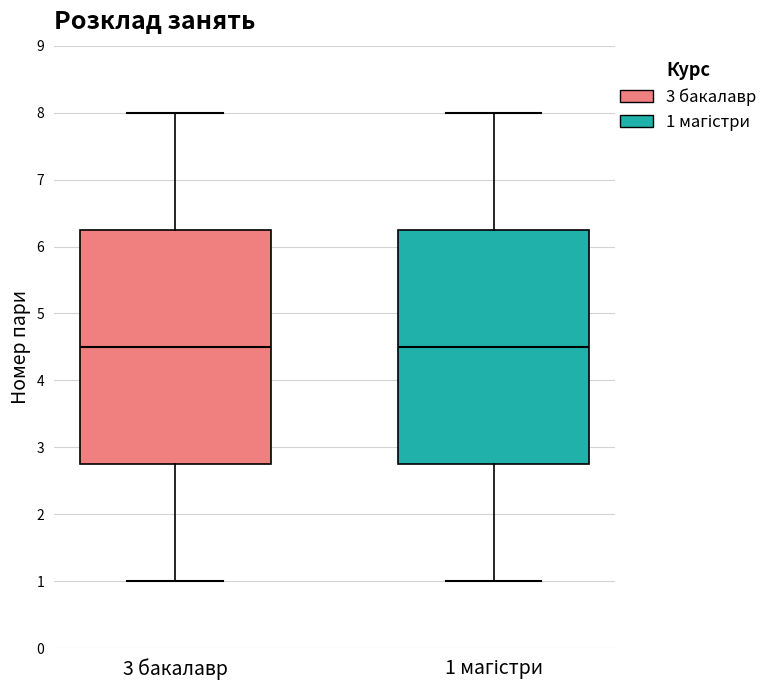

Reading left to right, transcribe this box plot: for each box, give where its median line is, the range the box spans, and where its two whiskers end, as read against the y-axis. The values are not printed on the chart, so give them approximately, as read against the axis.

3 бакалавр: median 4.5, box 2.8 to 6.3, whiskers 1.0 to 8.0
1 магістри: median 4.5, box 2.8 to 6.3, whiskers 1.0 to 8.0